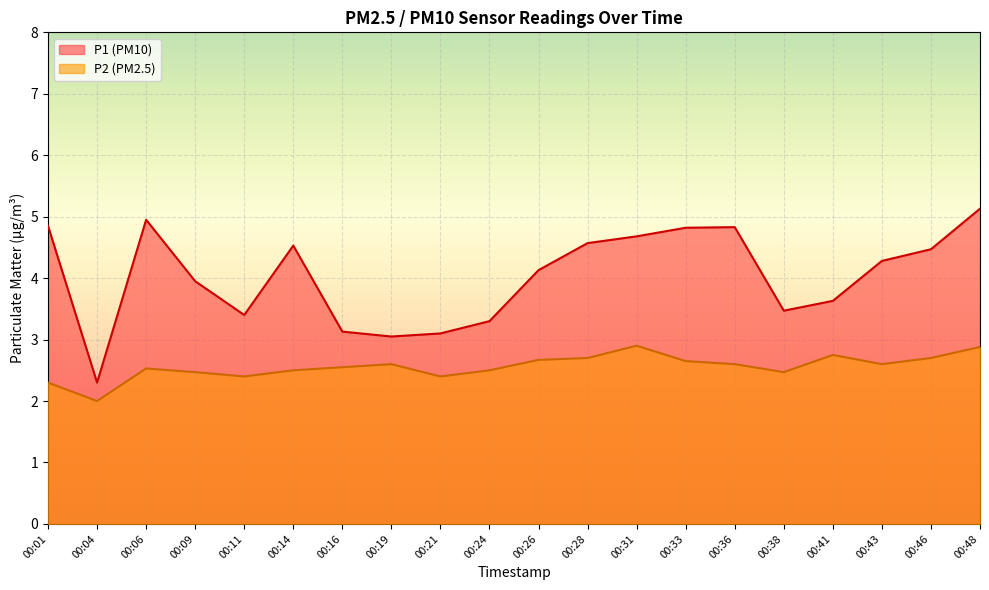

At which category is the sum across all series the highest?

00:48